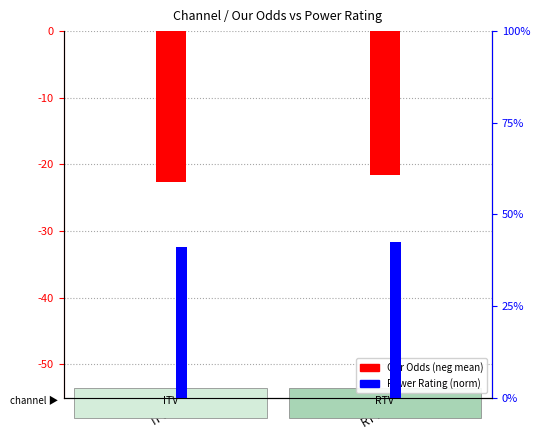

At which category does the chart reach its minimum across all series?

ITV